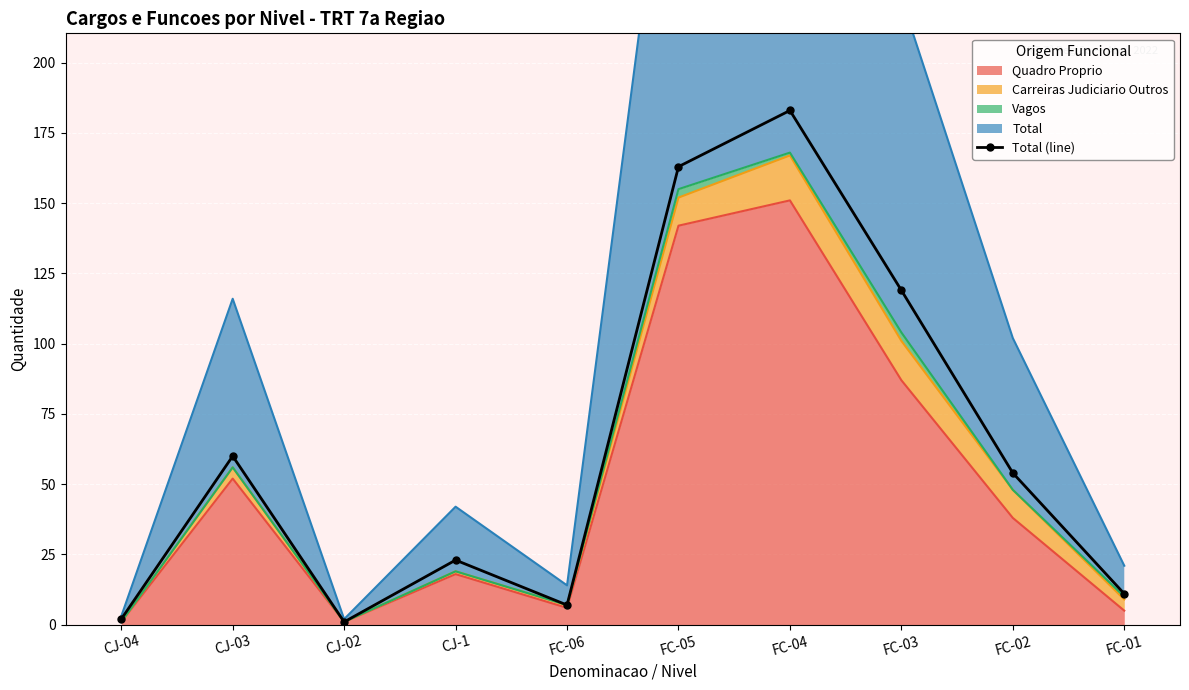

Rank the categories by value from highest to lowest.

FC-04, FC-05, FC-03, CJ-03, FC-02, CJ-1, FC-01, FC-06, CJ-04, CJ-02